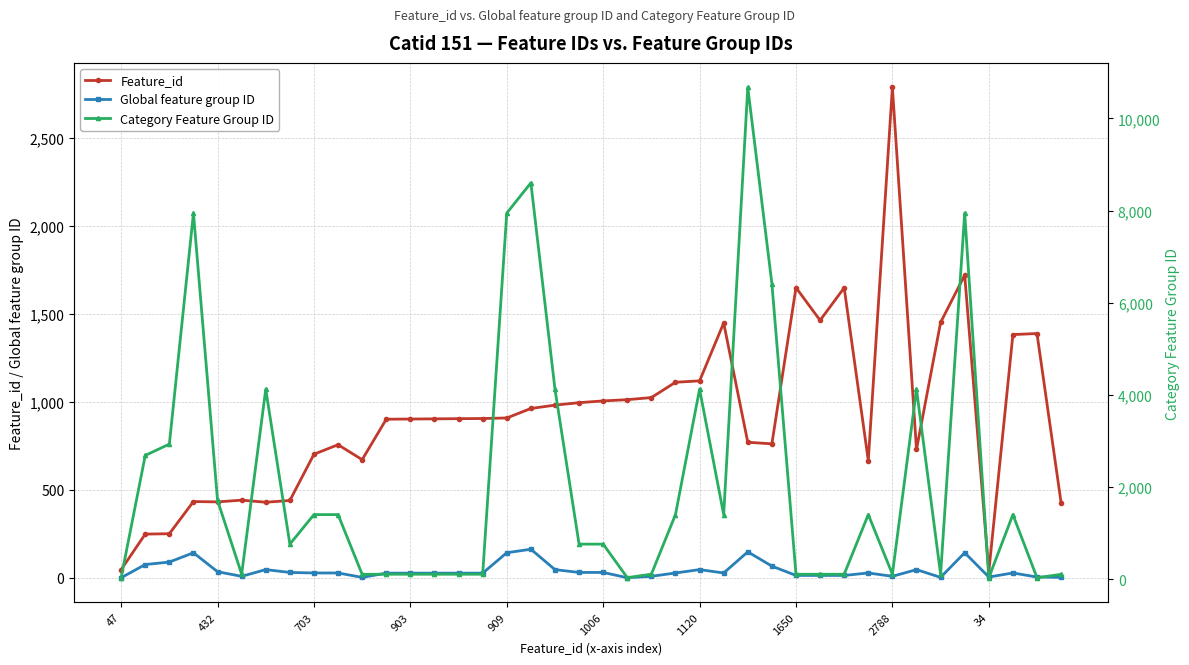

What is the average value of the Global feature group ID series?

42